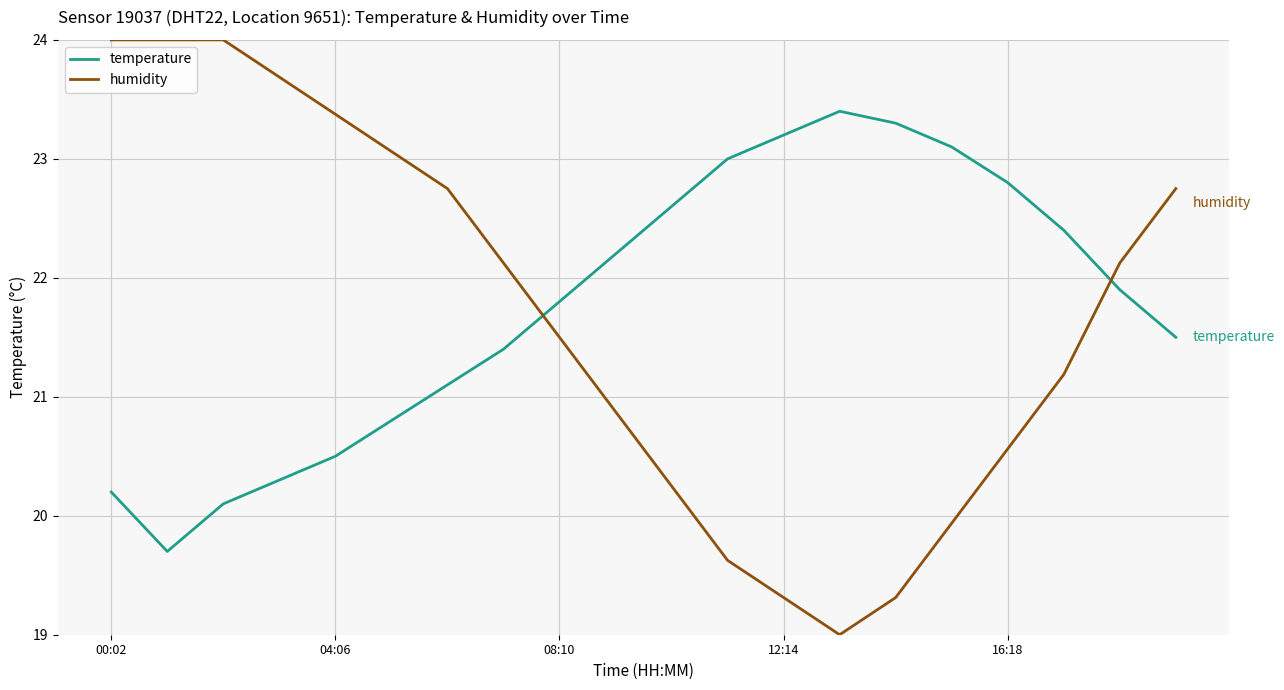

Which series has the largest range (max minus min)?

humidity